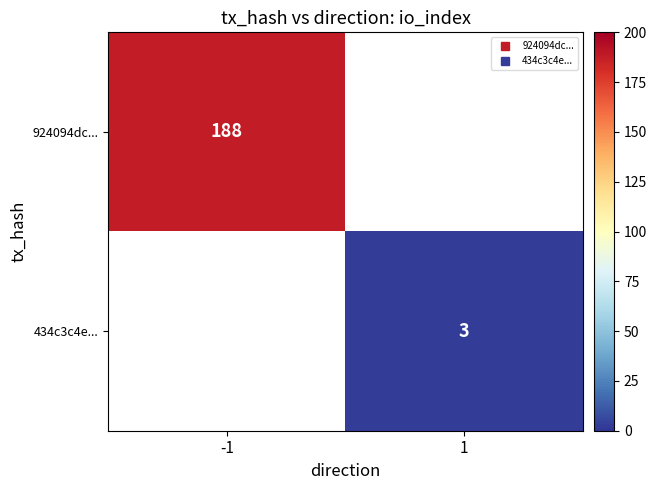

The 924094dc... series shows 188.0 at -1. True or false?

True